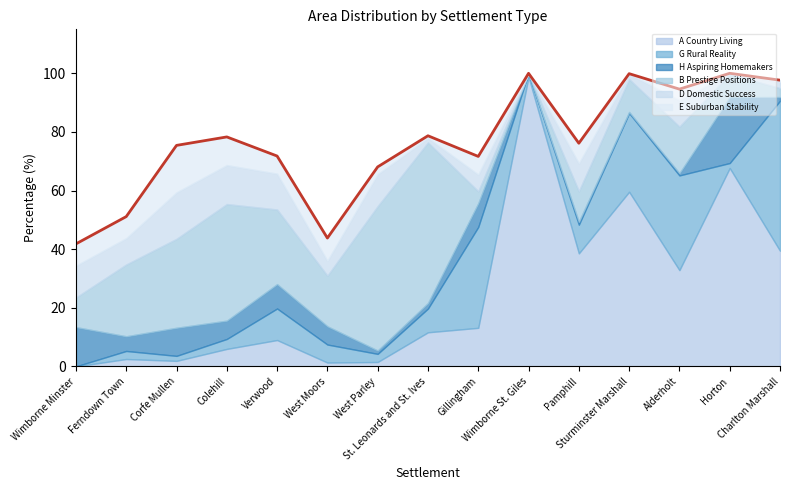

How many values in the B Prestige Positions series exceed 15?

8